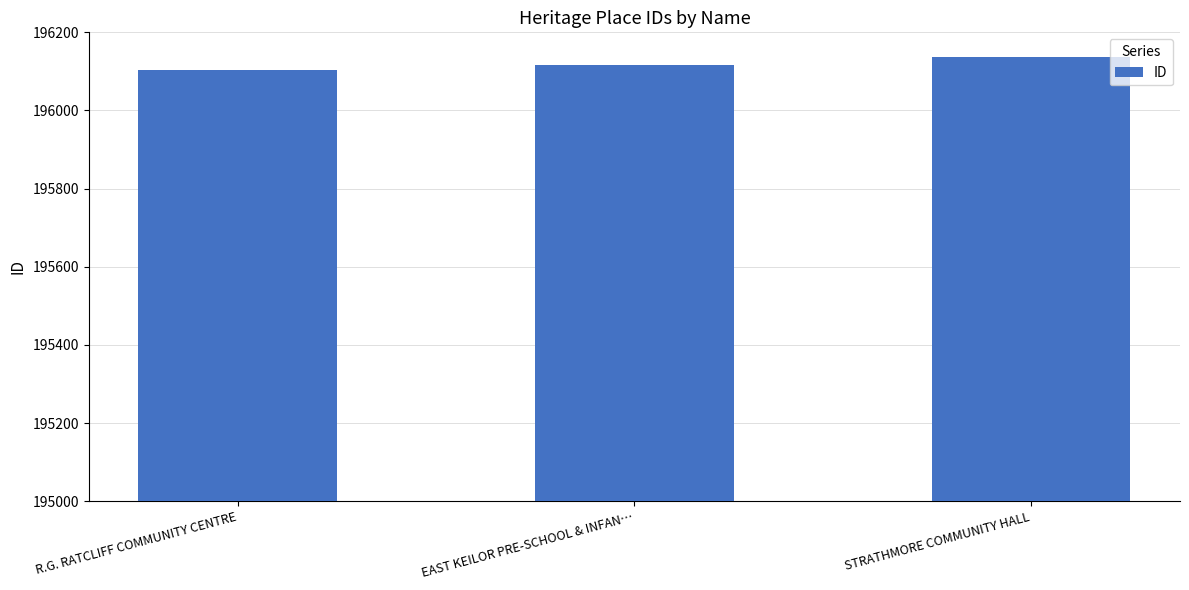

Which has a higher value, R.G. RATCLIFF COMMUNITY CENTRE or STRATHMORE COMMUNITY HALL?

STRATHMORE COMMUNITY HALL